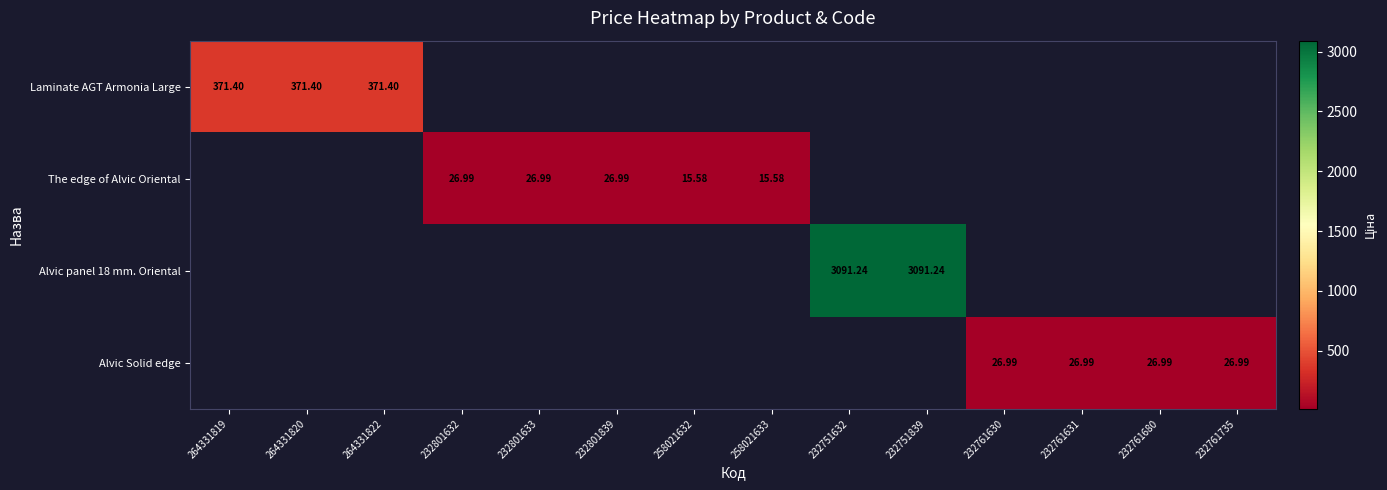

List the labels in order of Alvic Solid edge value, smallest first.

264331819, 264331820, 264331822, 232801632, 232801633, 232801839, 258021632, 258021633, 232751632, 232751839, 232761630, 232761631, 232761680, 232761735